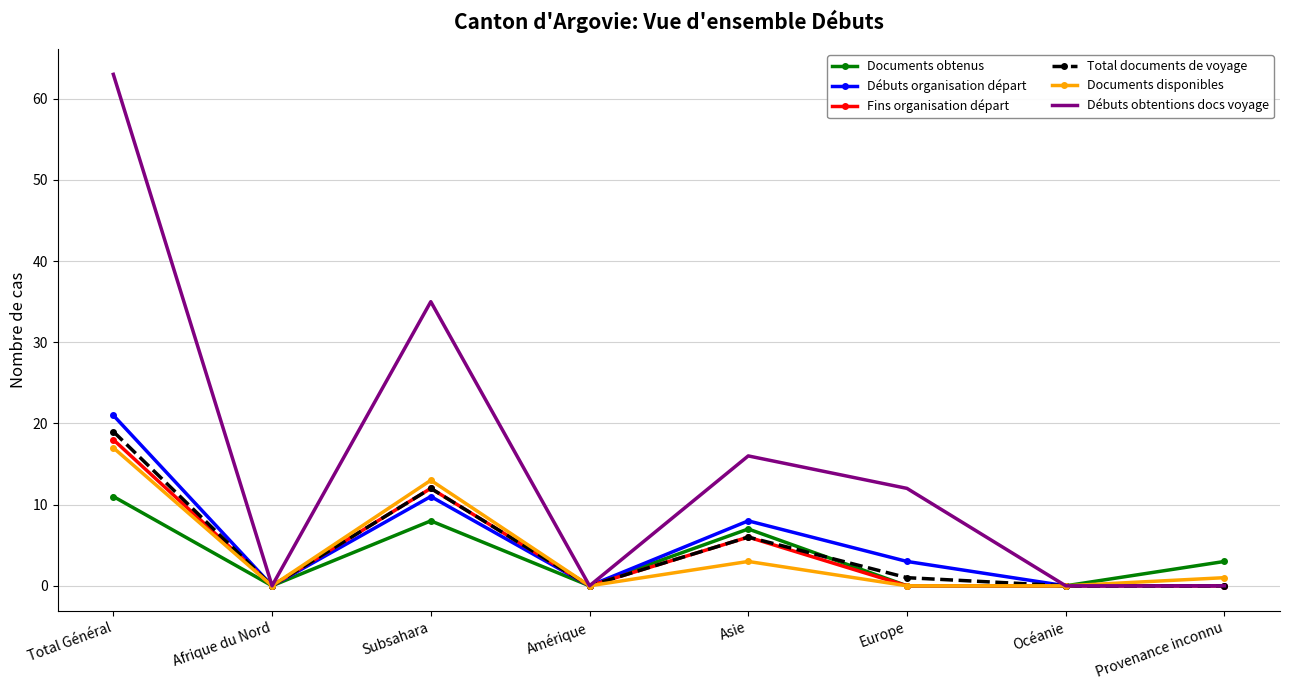

Between Subsahara and Amérique, which series saw the biggest shift?

Débuts obtentions docs voyage